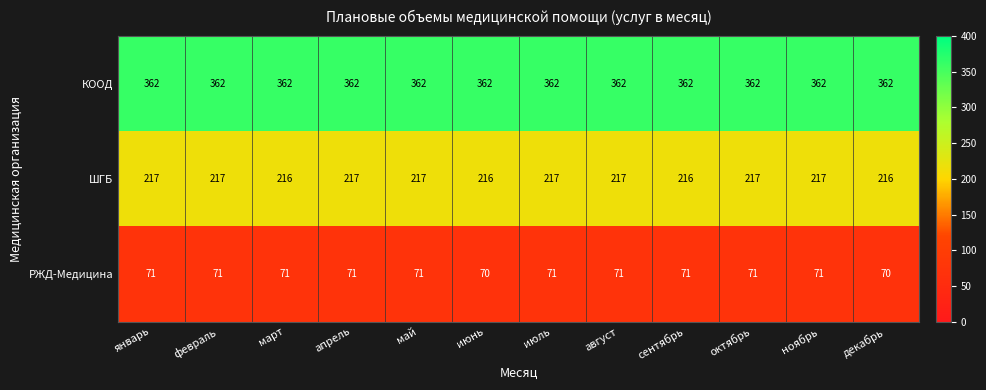

Between апрель and сентябрь, which series saw the biggest shift?

ШГБ